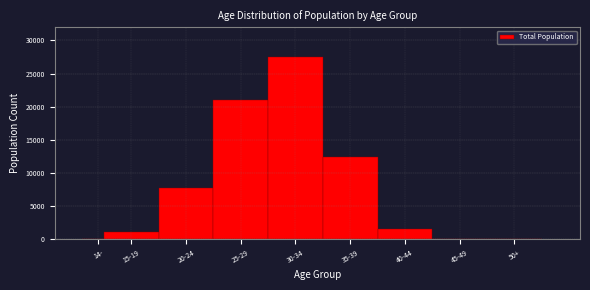

Is it true that the value at 20-24 is 10276?

False